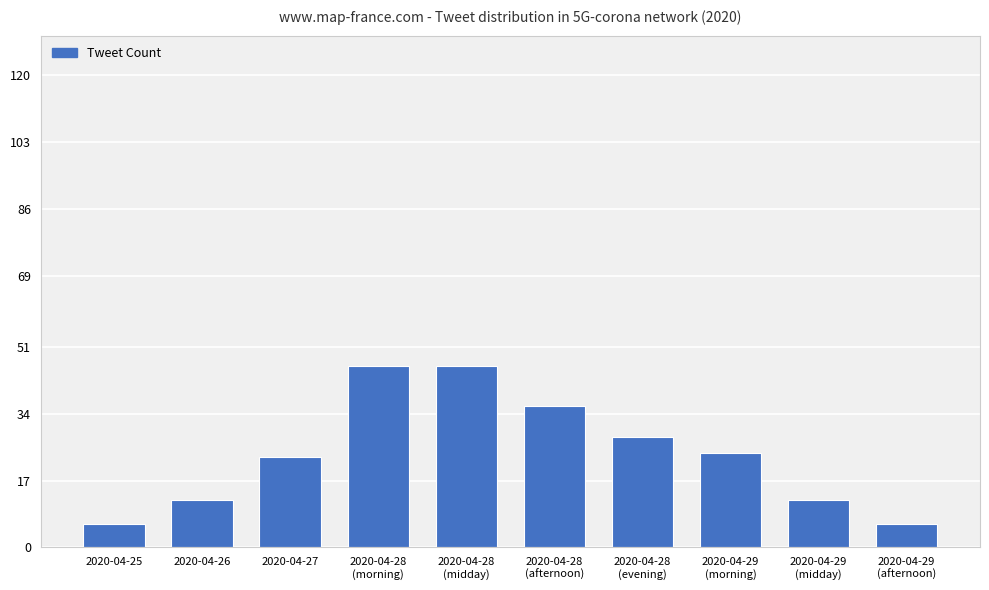

What is the label of the 10th bar from the left?

2020-04-29
(afternoon)